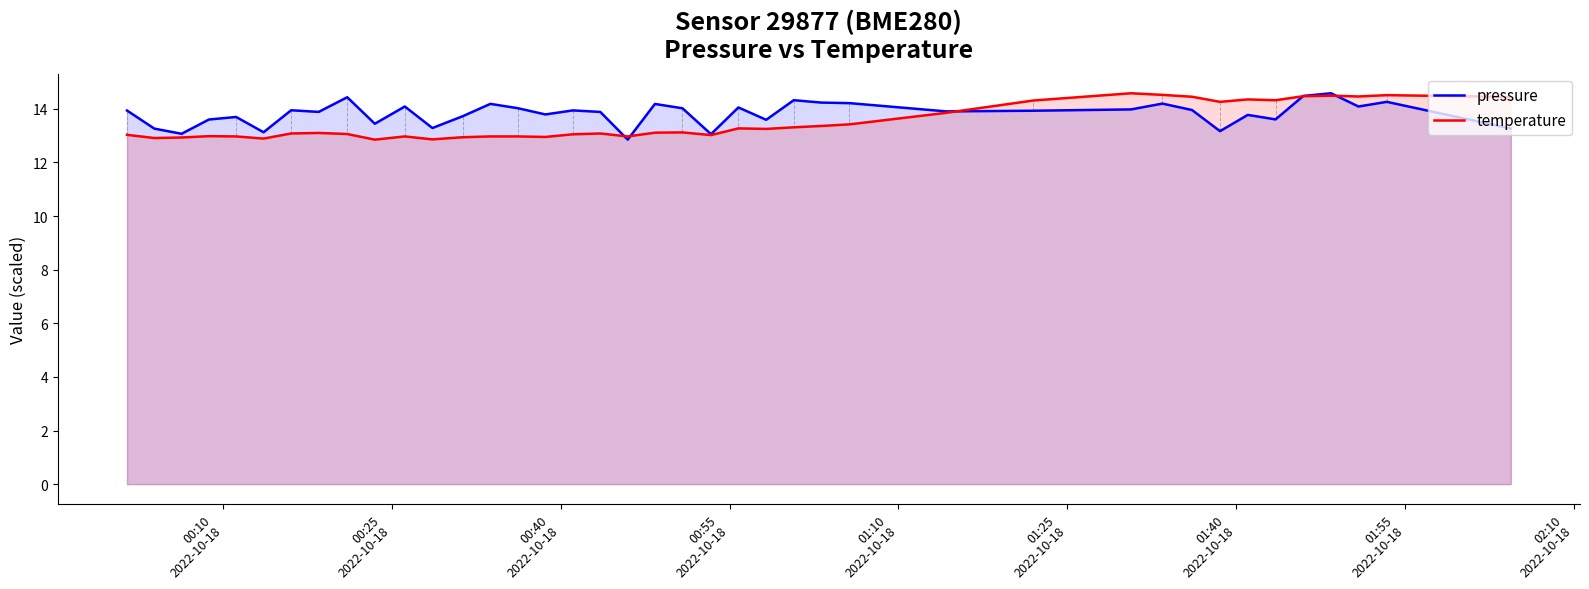

In temperature, how many points are higher than both neighbors (excluding endpoints)?

10